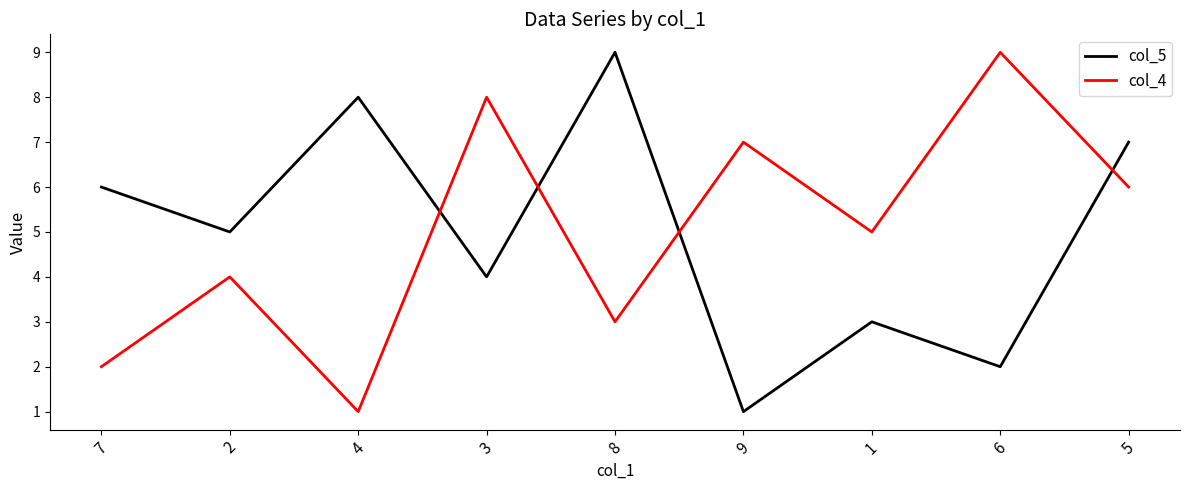

What is the greatest value displayed?

9